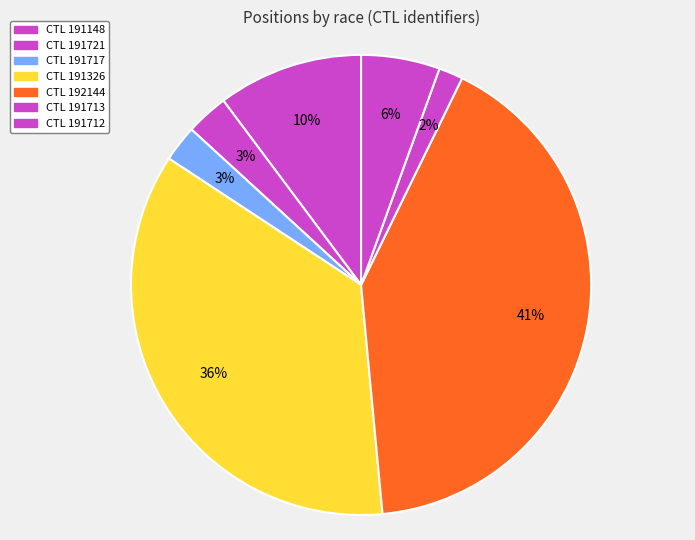

Rank the categories by value from highest to lowest.

192144, 191326, 191148, 191712, 191721, 191717, 191713